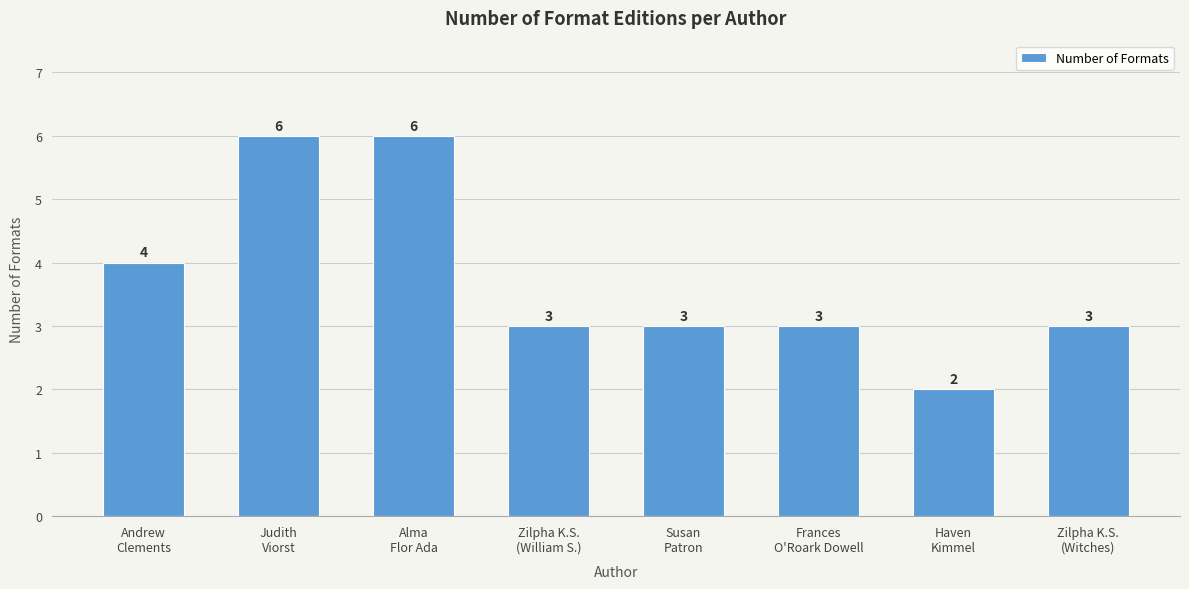

What is the maximum value shown in the chart?

6